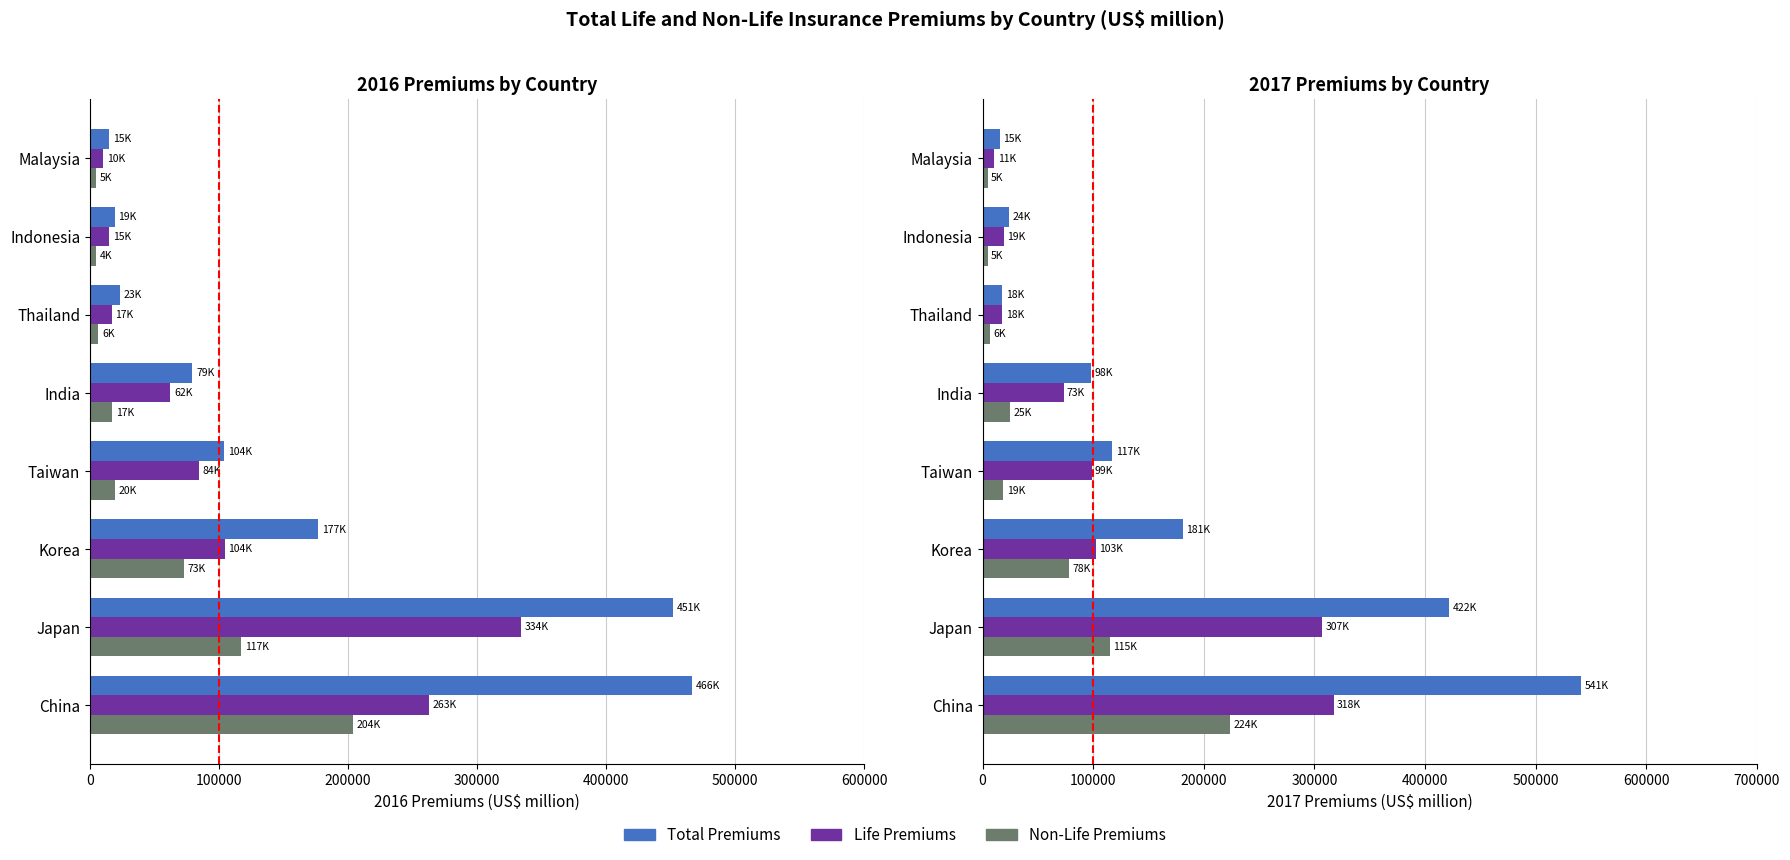

What is the difference between the maximum and minimum values in the 2017 Total Premiums series?

526041